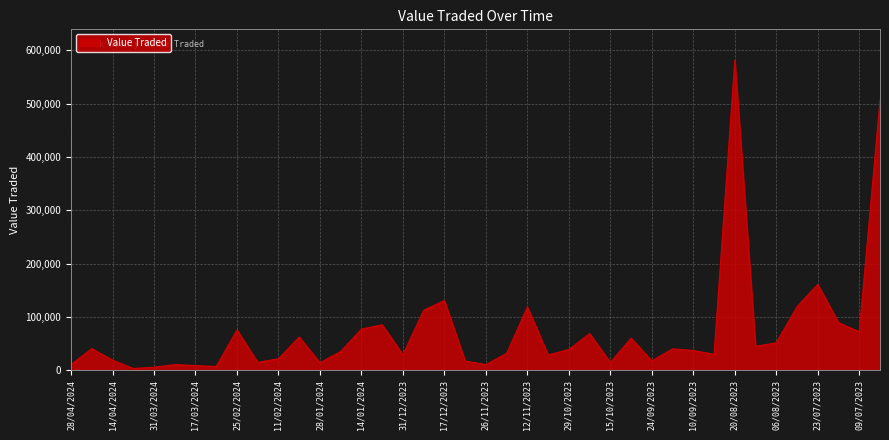

True or false: there are more than 1 points higher than both neighbors.

True